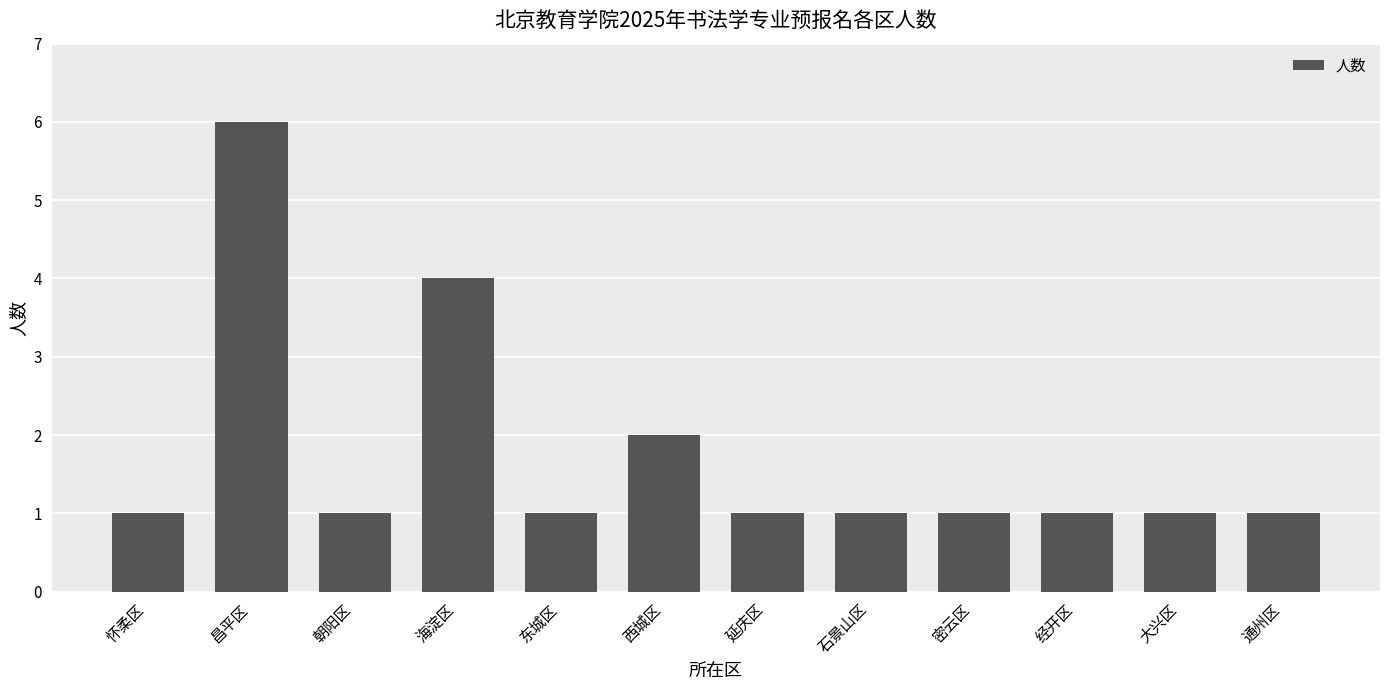

What is the change in value from 朝阳区 to 海淀区?

+3